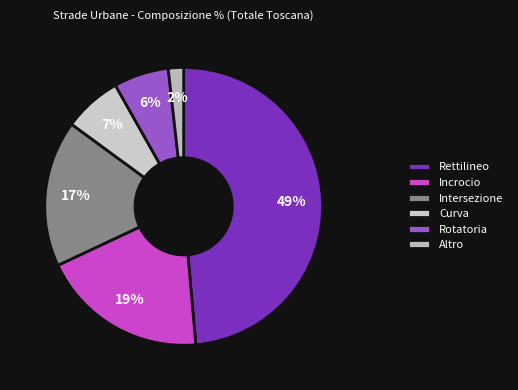

How many segments does this pie chart have?

6